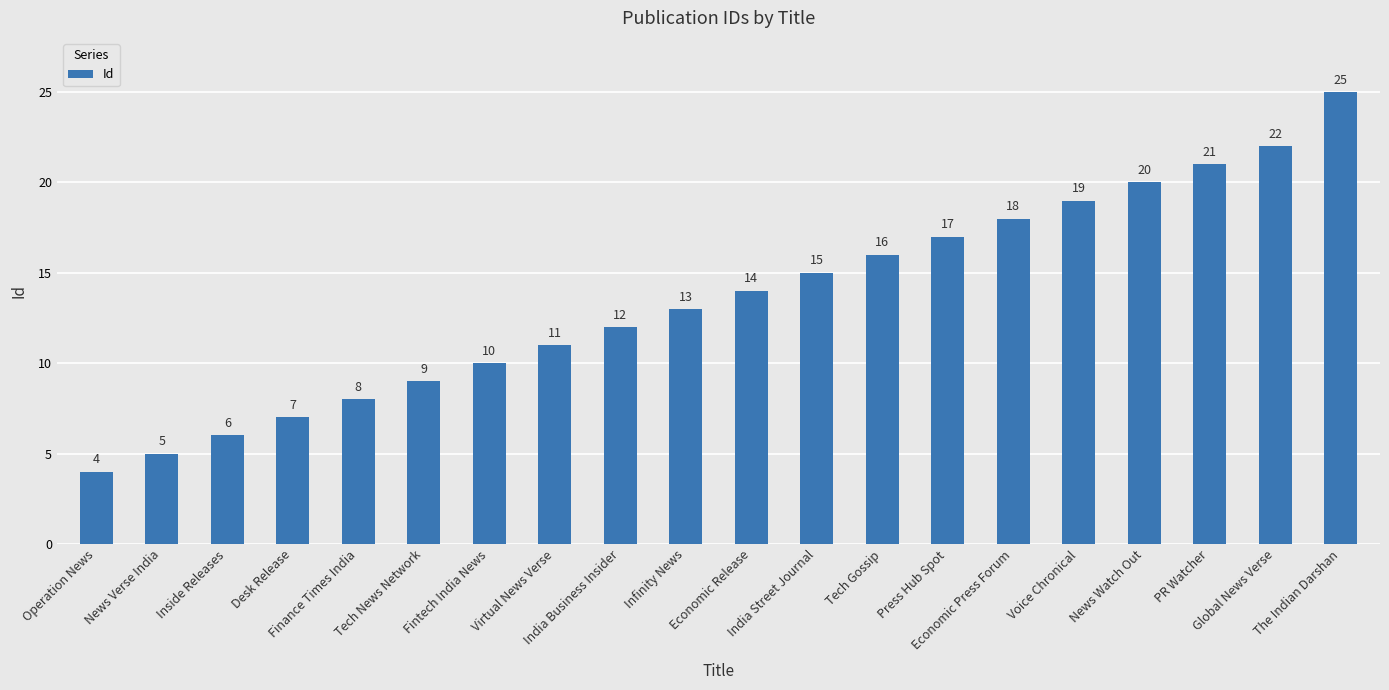

Which label corresponds to the smallest value in the chart?

Operation News